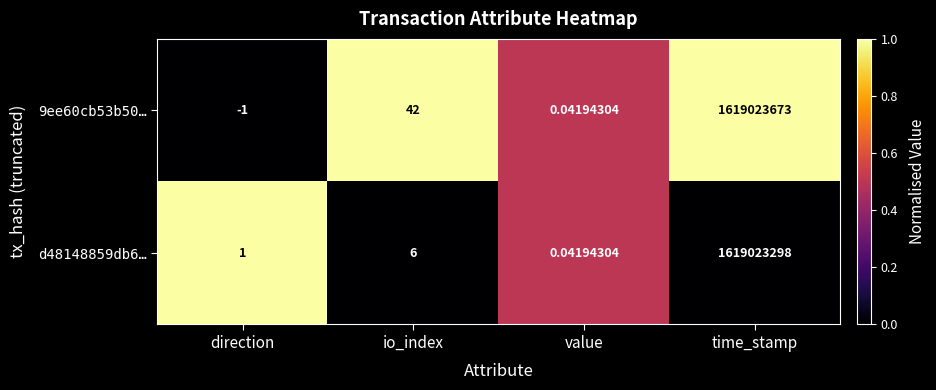

Rank the categories by 9ee60cb53b50… value from lowest to highest.

direction, value, io_index, time_stamp